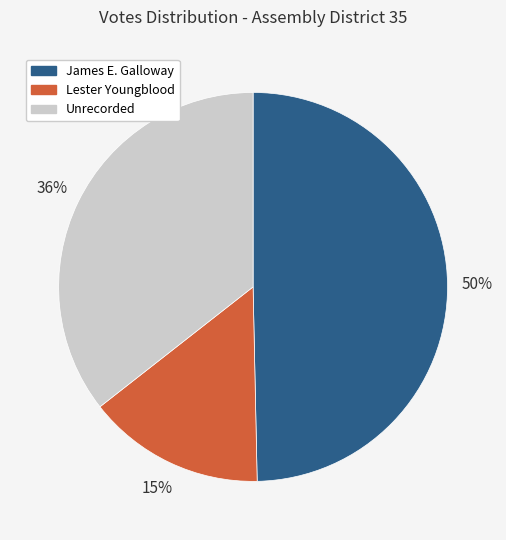

Approximately how many times larger is the value at Lester Youngblood compared to Unrecorded?

0.4